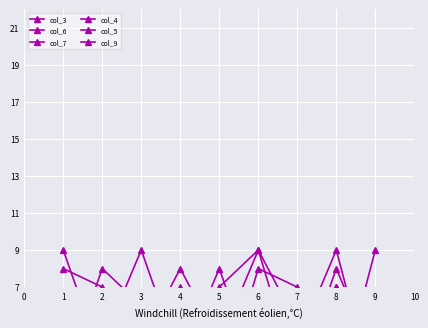

Which label corresponds to the largest value in the chart?

6